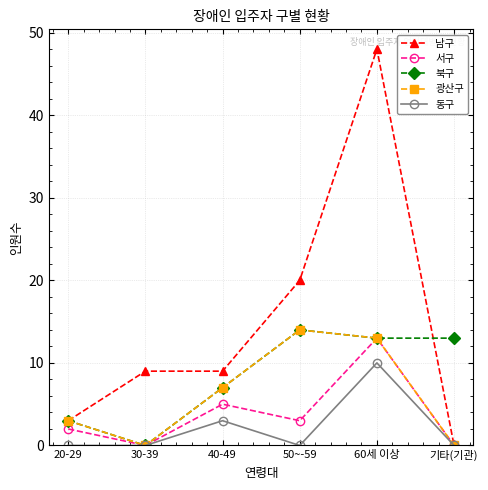

At which label is 서구 closest to 6?

40-49